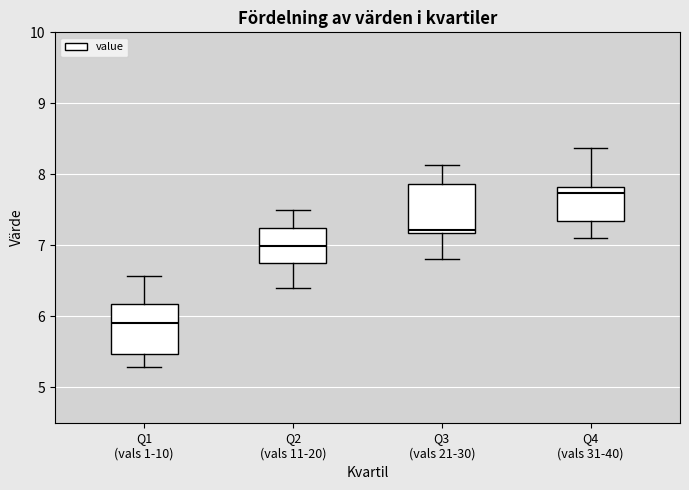

Which box has the highest median line?

Q4 (vals 31-40)